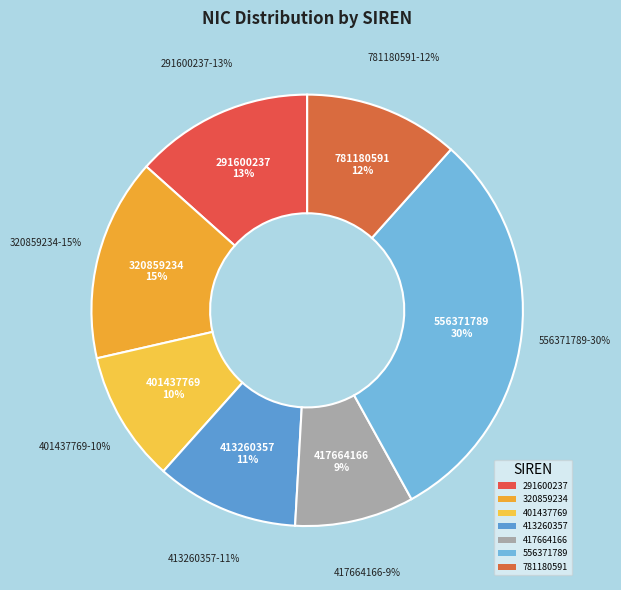

What is the smallest slice in the pie chart?

417664166